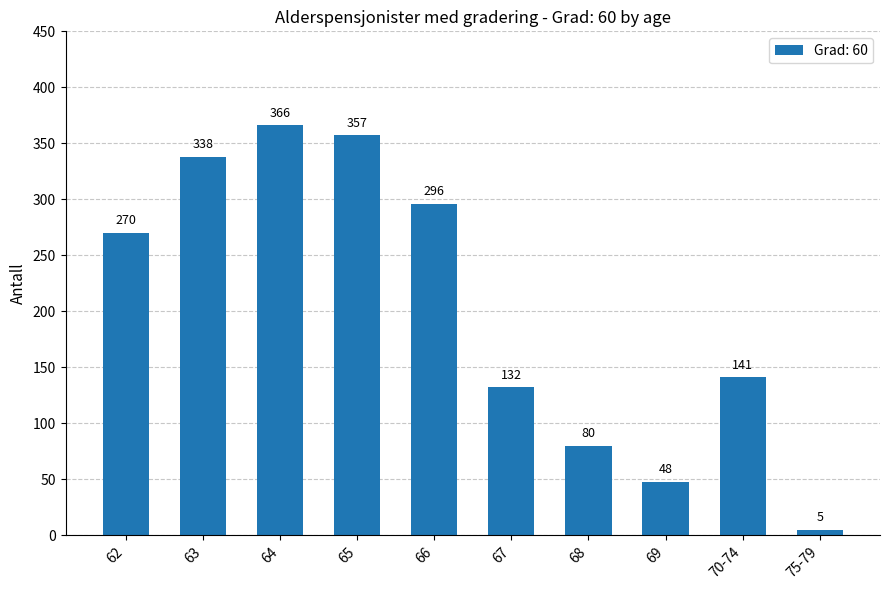

Reading left to right, what are all the values shown in this chart?

62=270	63=338	64=366	65=357	66=296	67=132	68=80	69=48	70-74=141	75-79=5